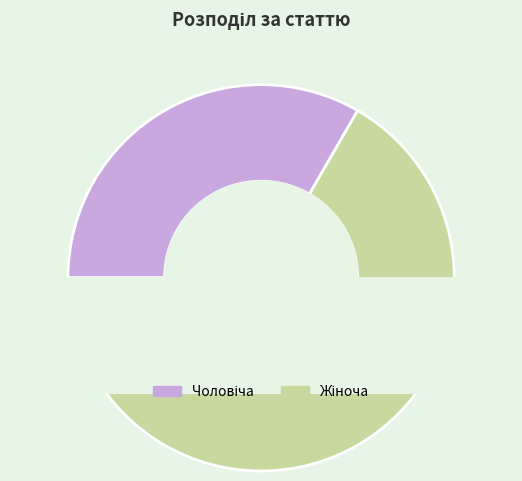

What is the largest slice in the pie chart?

Жіноча